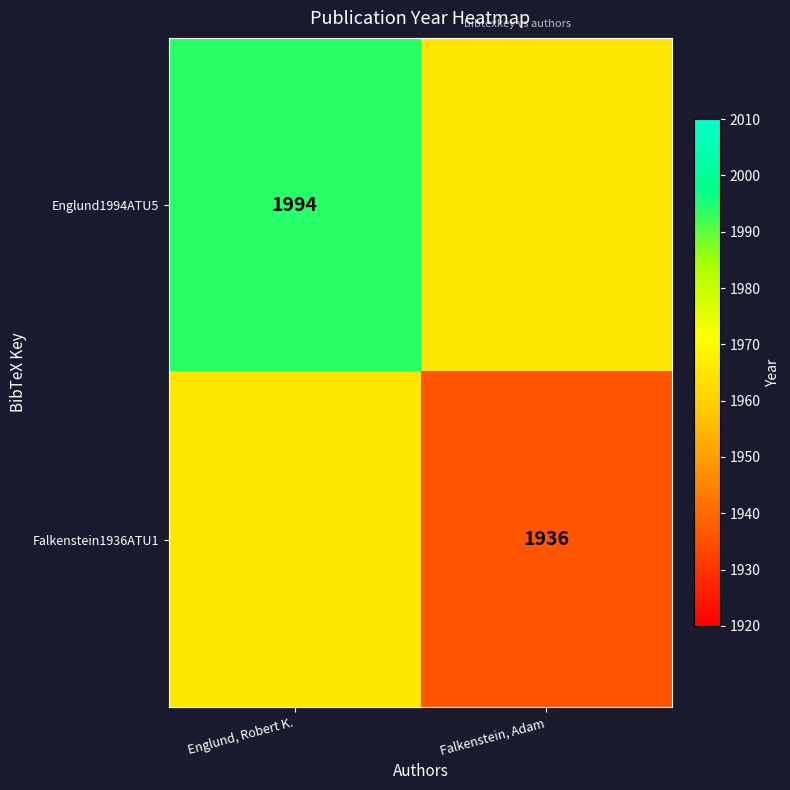

How many data points does each series have?

2